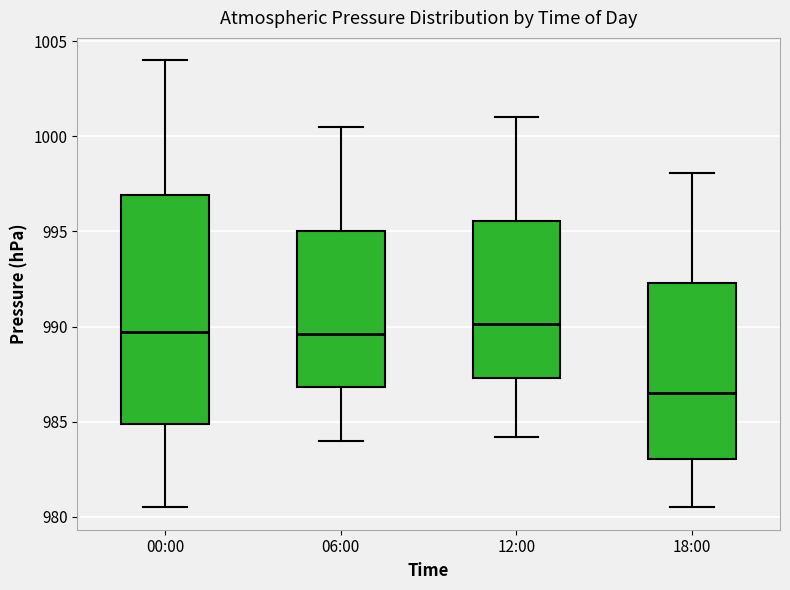

Reading left to right, transcribe this box plot: for each box, give where its median line is, the range the box spans, and where its two whiskers end, as read against the y-axis. The values are not printed on the chart, so give them approximately, as read against the axis.

00:00: median 989.5, box 985.0 to 997.0, whiskers 980.5 to 1004.0
06:00: median 989.5, box 987.0 to 995.0, whiskers 984.0 to 1000.5
12:00: median 990.0, box 987.5 to 995.5, whiskers 984.0 to 1001.0
18:00: median 986.5, box 983.0 to 992.5, whiskers 980.5 to 998.0